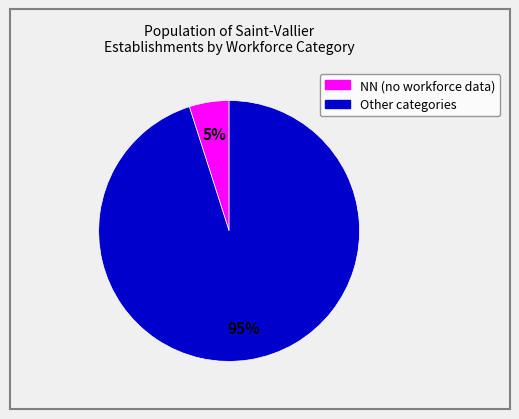

Is there a majority slice in this chart?

Yes